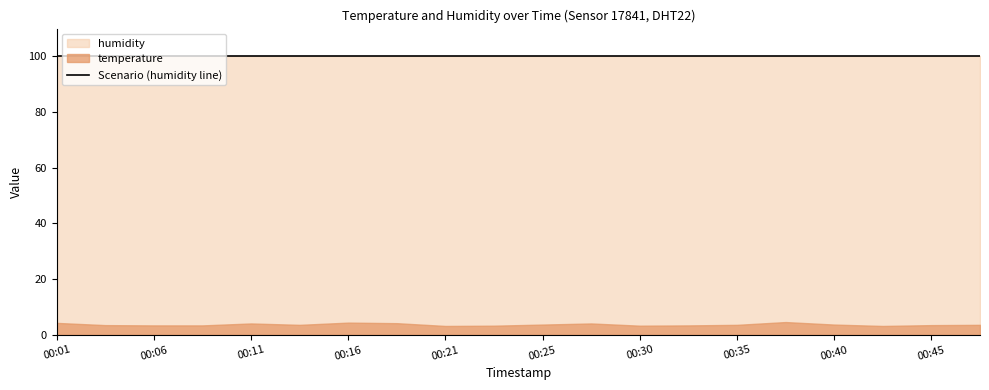

Where is the first local maximum for temperature?

2022-11-20T00:11